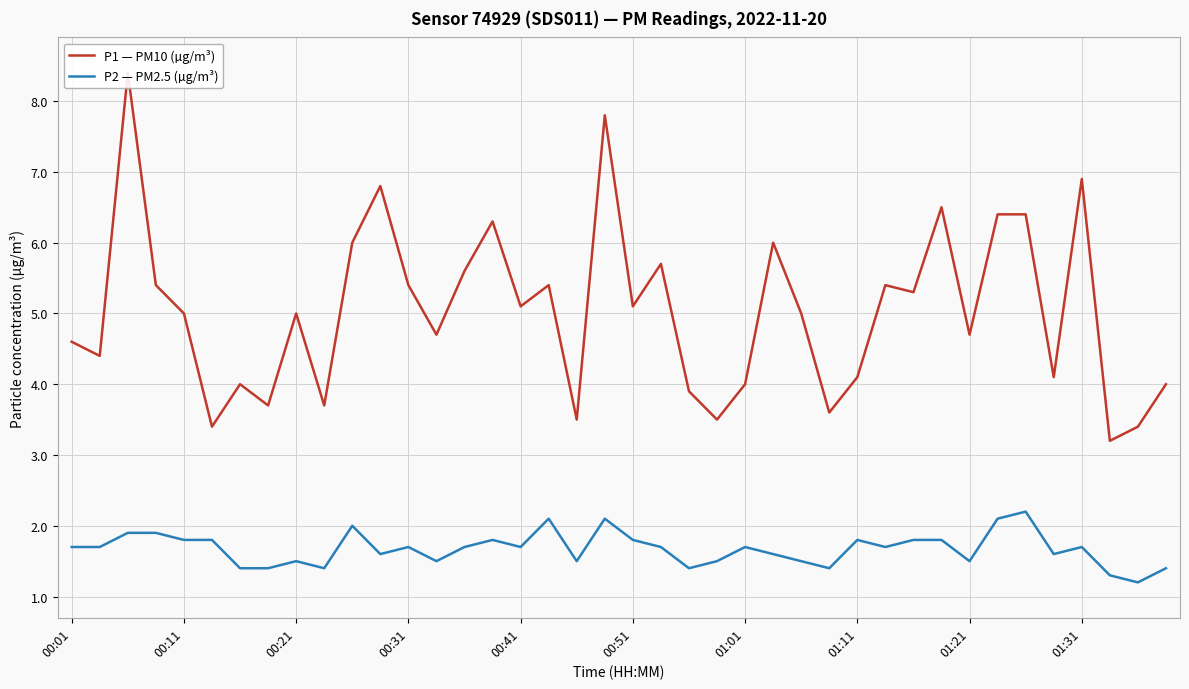

The P2 — PM2.5 (µg/m³) series shows 2.5 at 01:31. True or false?

False